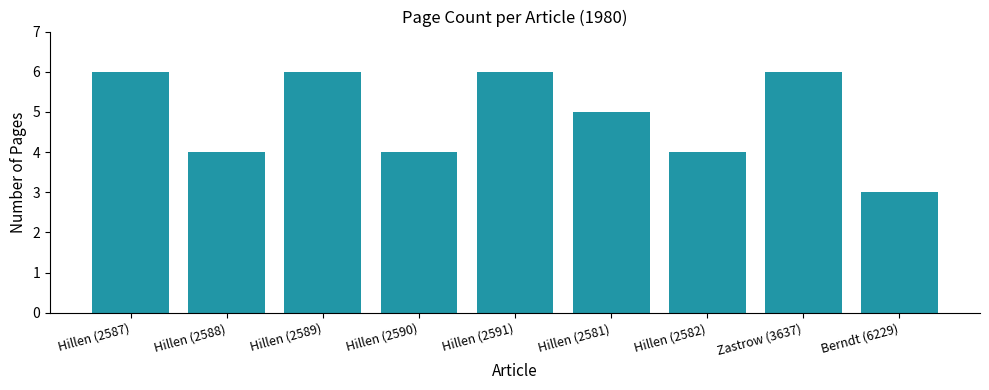

How many bars are there in total?

9